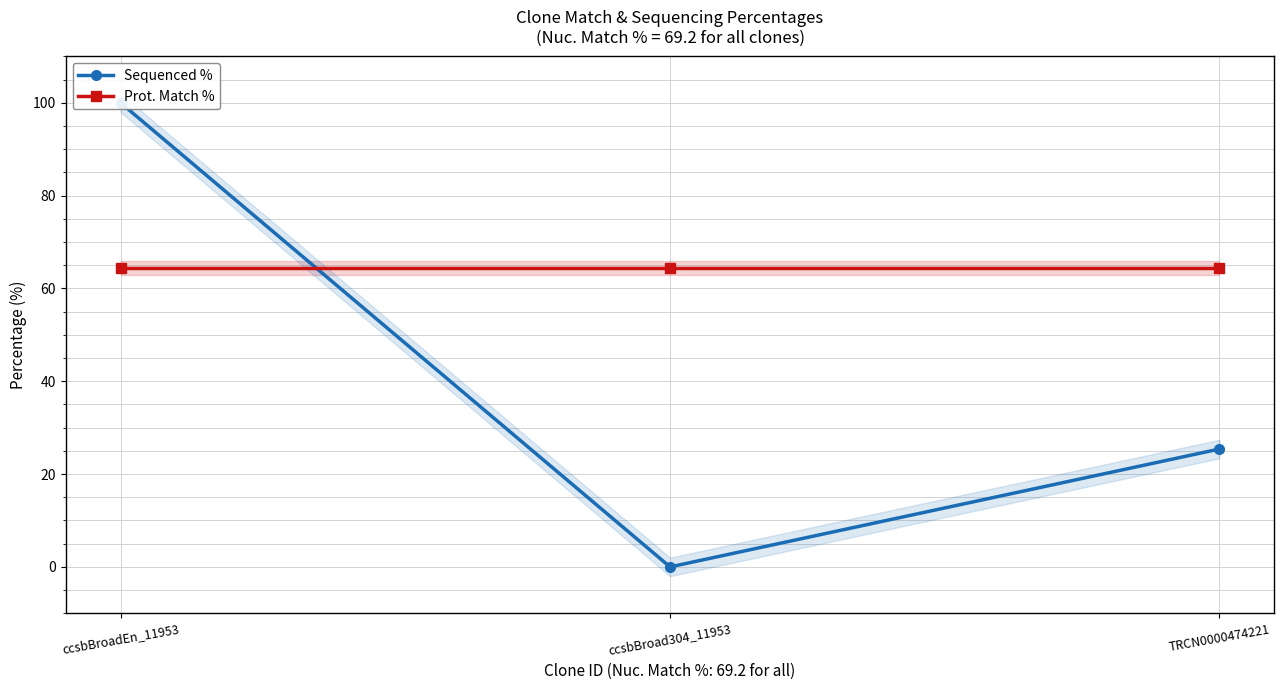

Is this an area chart (filled region under the line)?

No